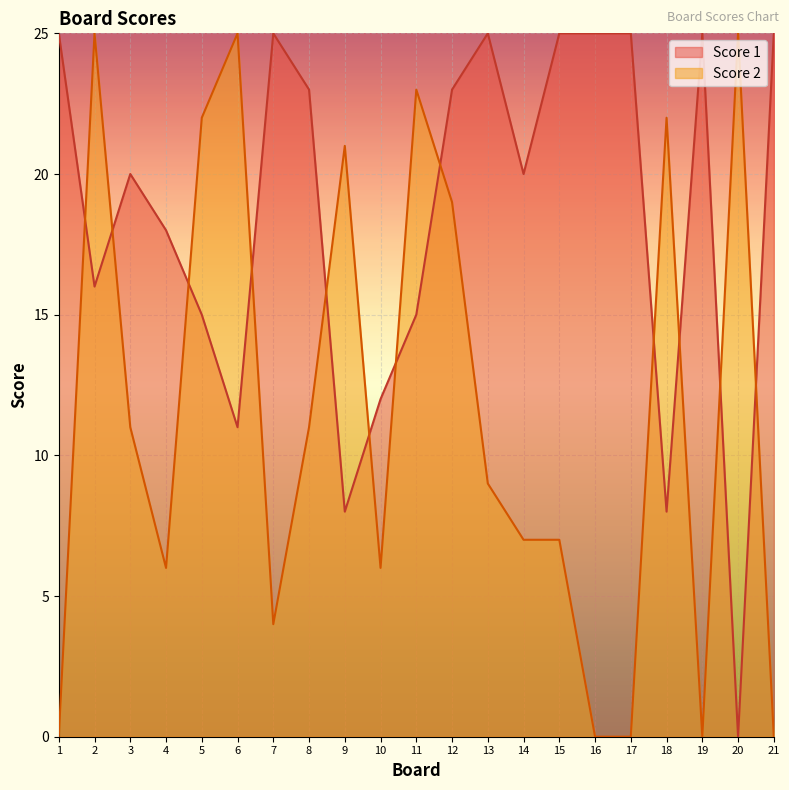

True or false: Score 2 has a value of 12 at 19.

False